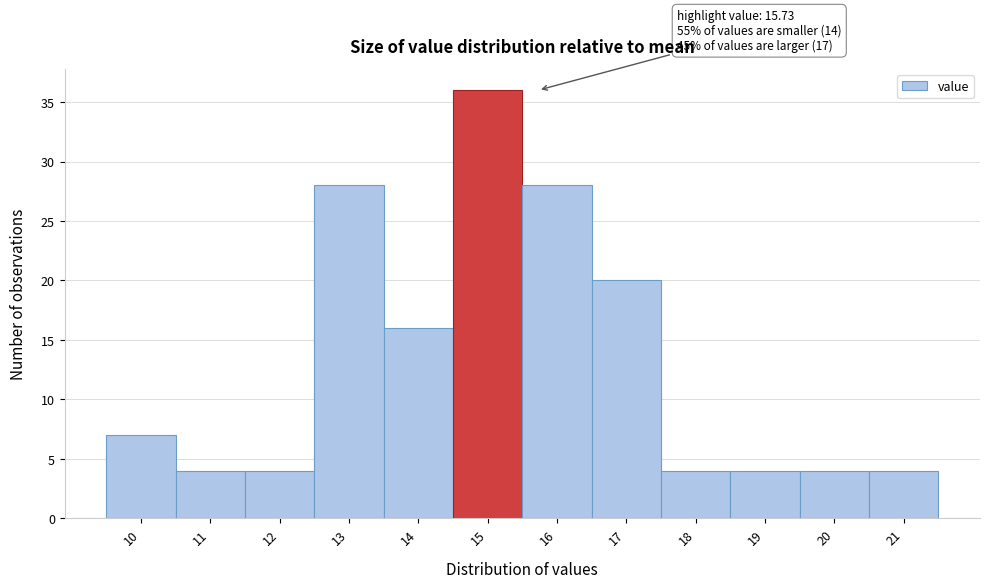

Reading right to left, transcribe all the data shown in this chart.

4	4	4	4	20	28	36	16	28	4	4	7